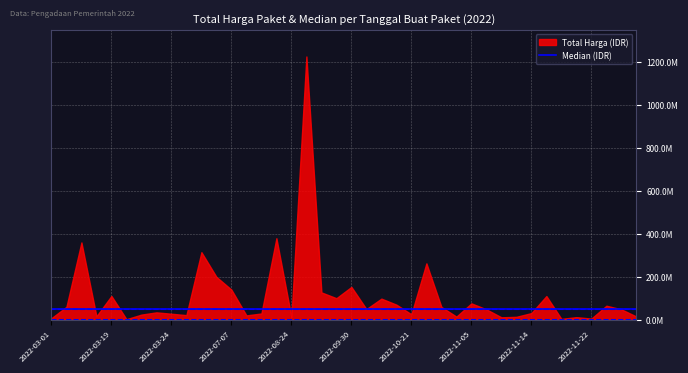

What is the difference between the maximum and minimum values?

1222286250